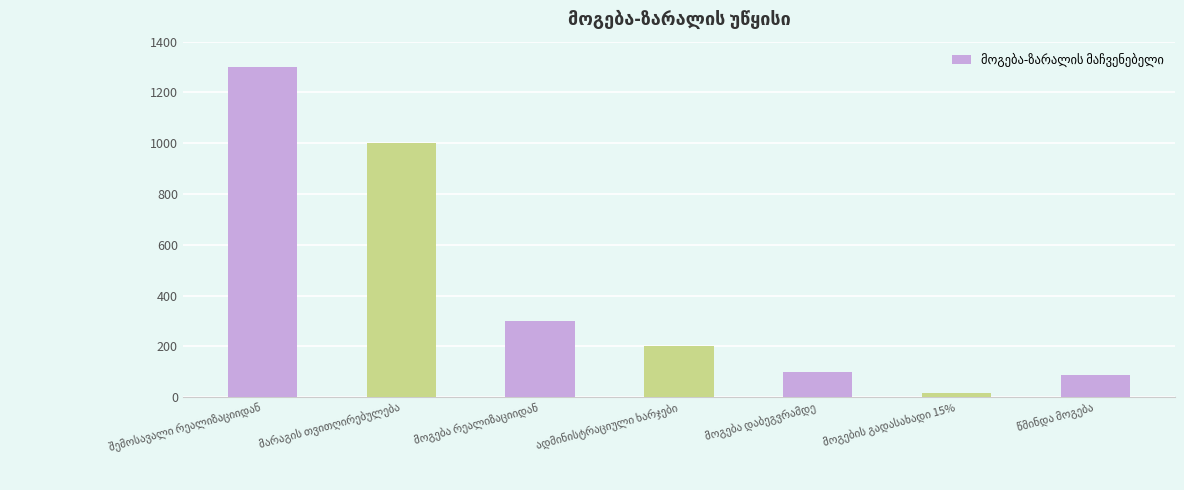

What is the average value?

429